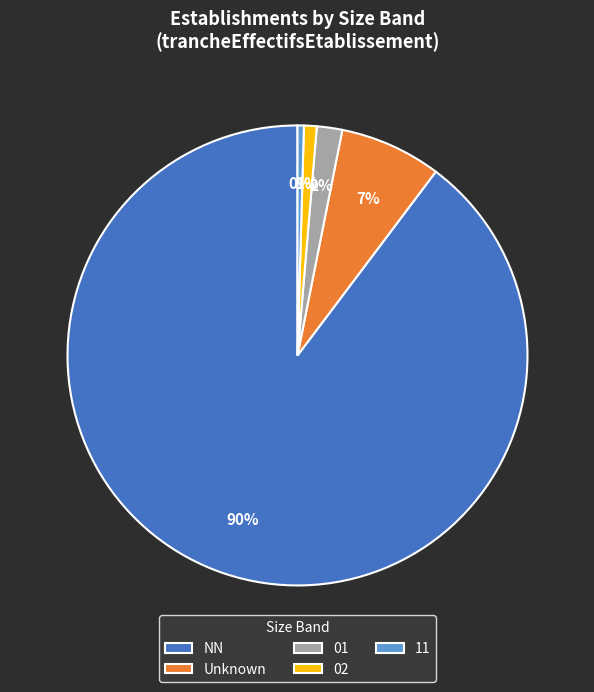

To the nearest percent, what is the average slice percentage?

20%